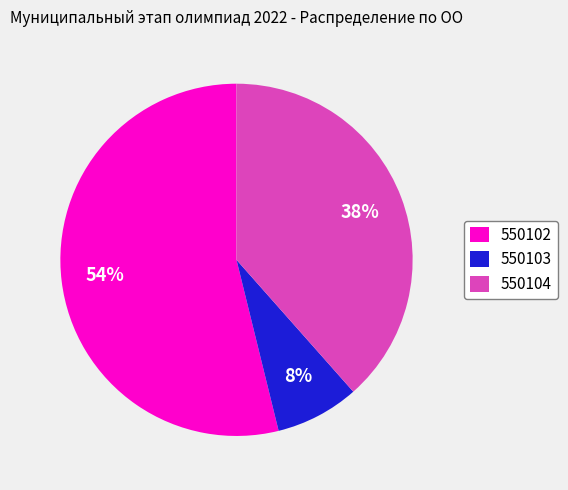

Combined, do 550103 and 550102 account for over 50%?

Yes